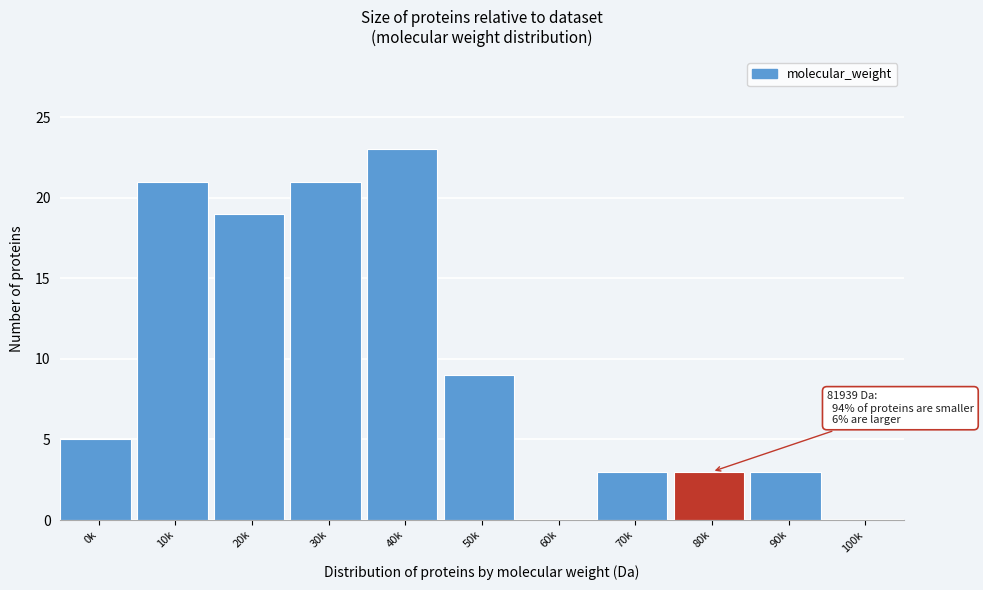

Reading right to left, transcribe all the data shown in this chart.

100k=0	90k=3	80k=3	70k=3	60k=0	50k=9	40k=23	30k=21	20k=19	10k=21	0k=5